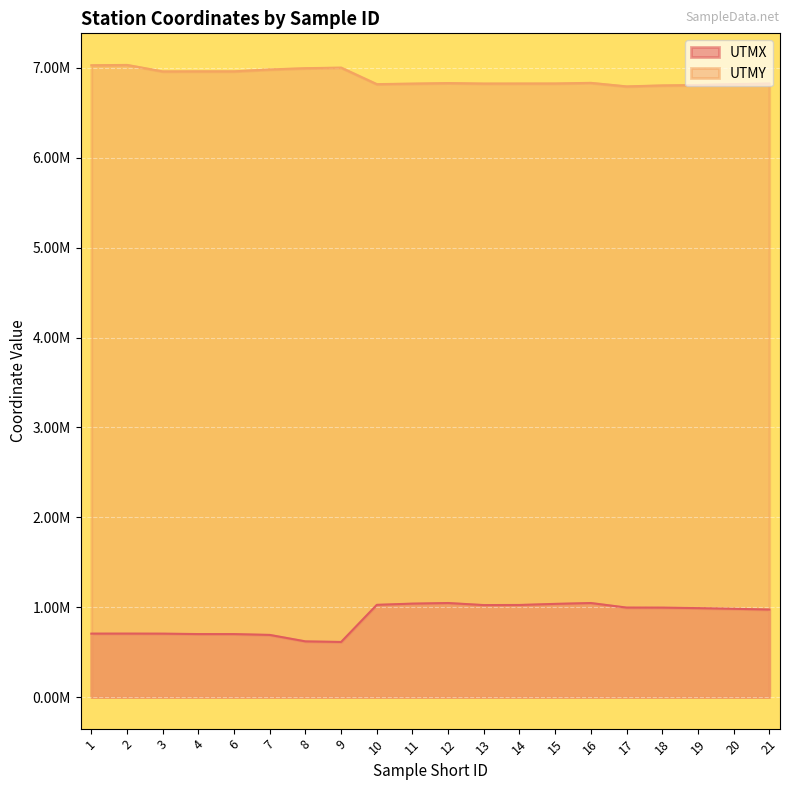

What is the value of the UTMY point at the 20th from the left?

6826540.0